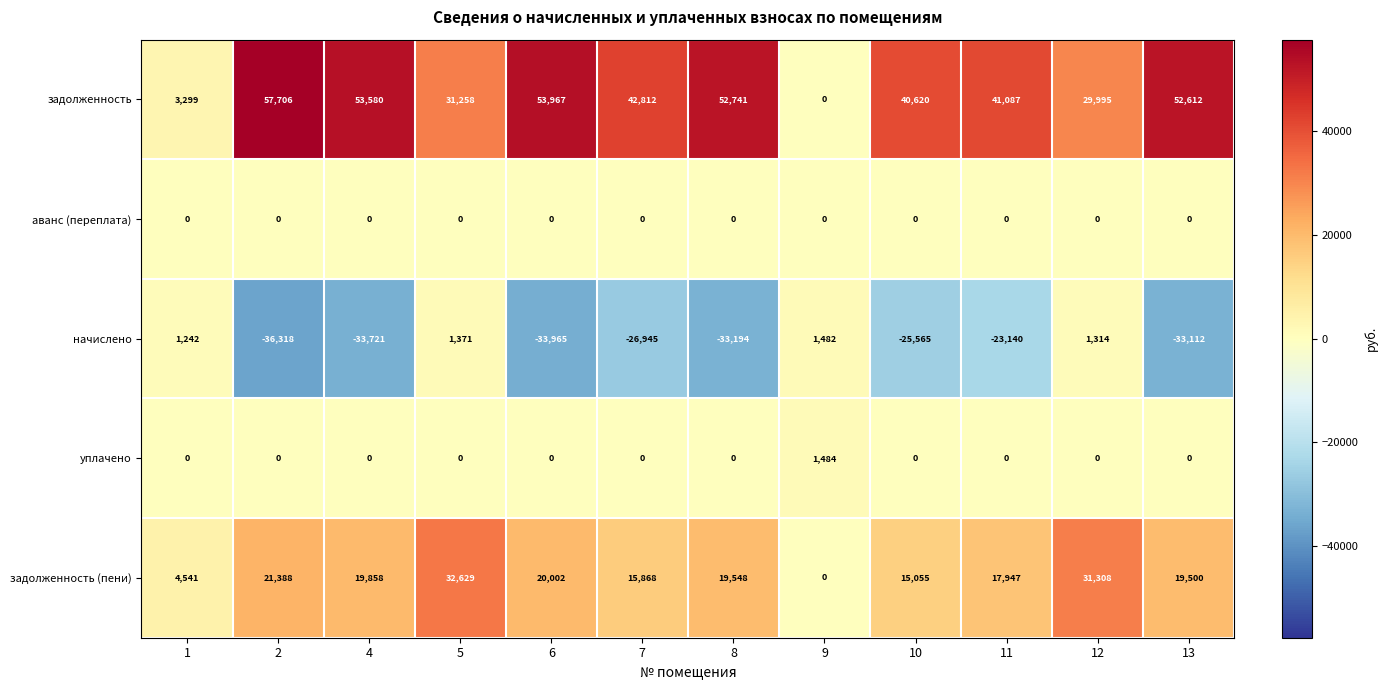

Between 1 and 9, which series saw the biggest shift?

задолженность (пени)